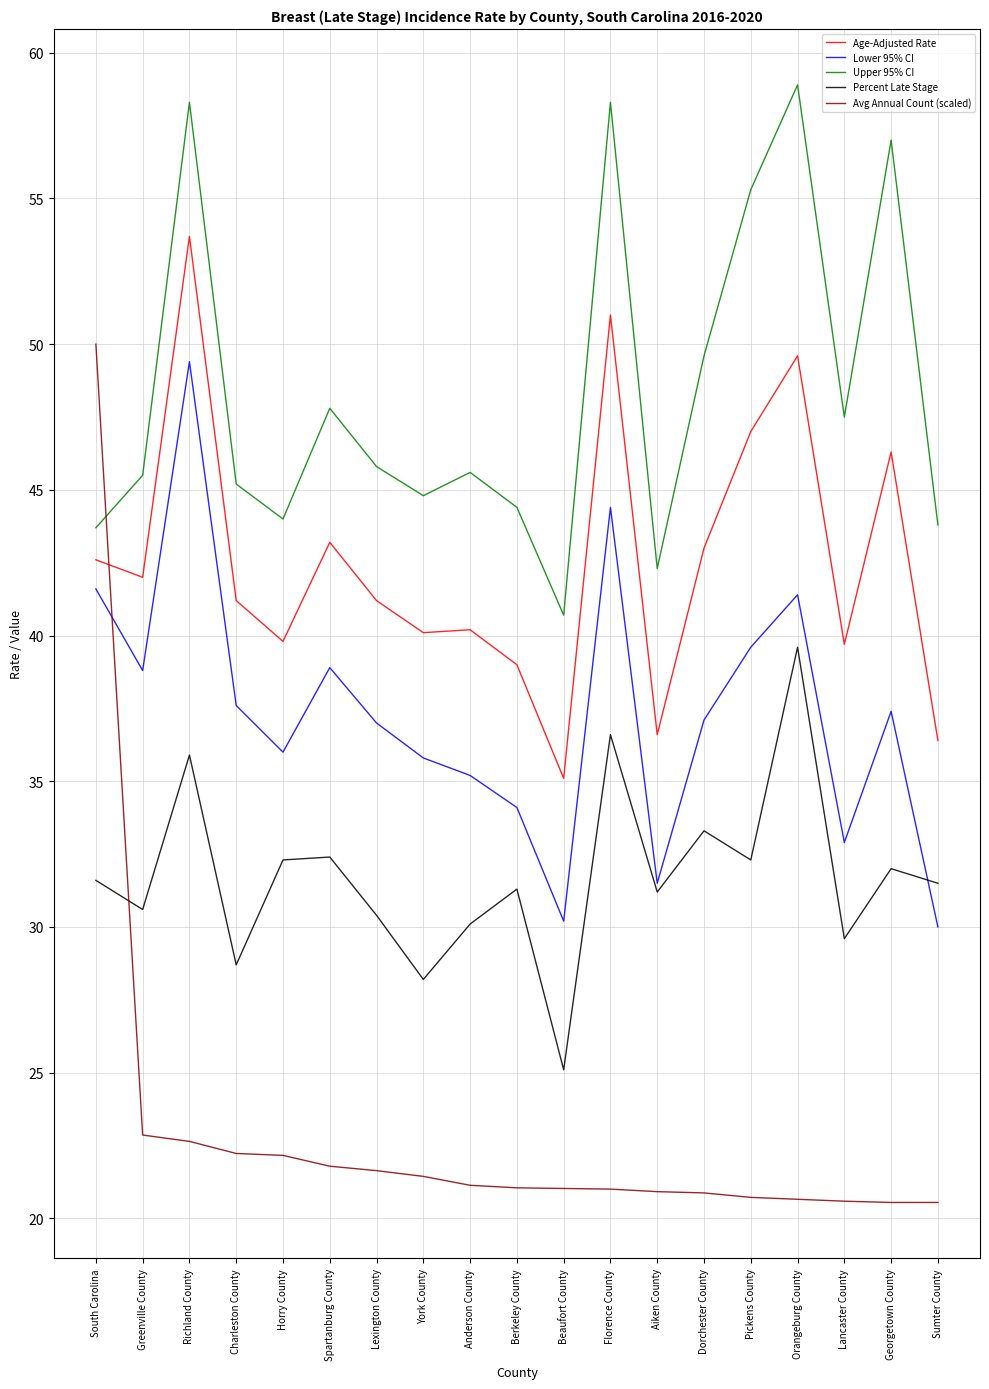

List the series in order of their overall mean, lowest first.

Avg Annual Count (scaled), Percent Late Stage, Lower 95% CI, Age-Adjusted Rate, Upper 95% CI